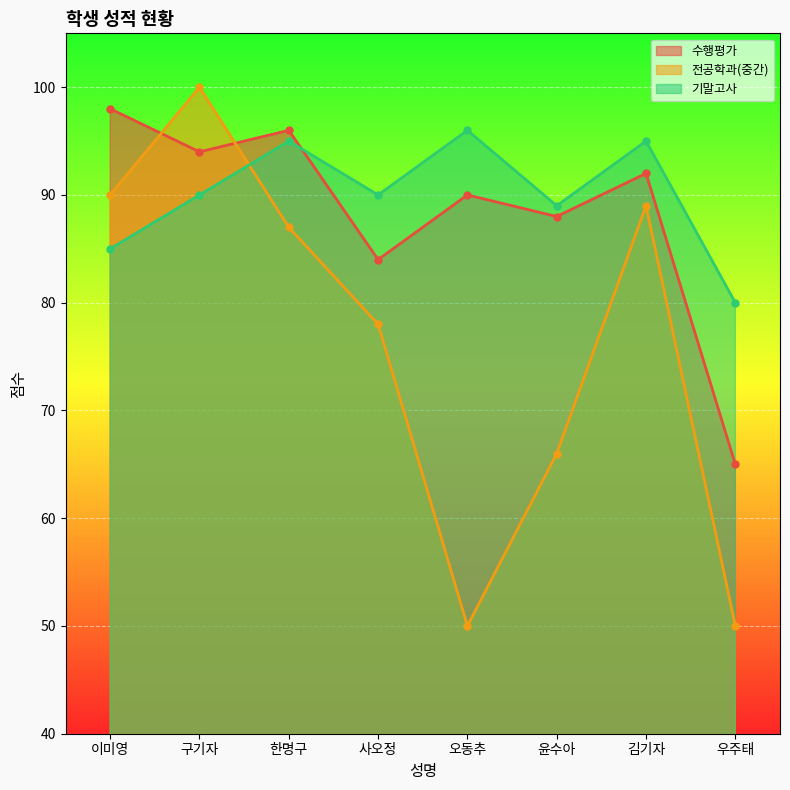

Which series has the largest total across all categories?

기말고사